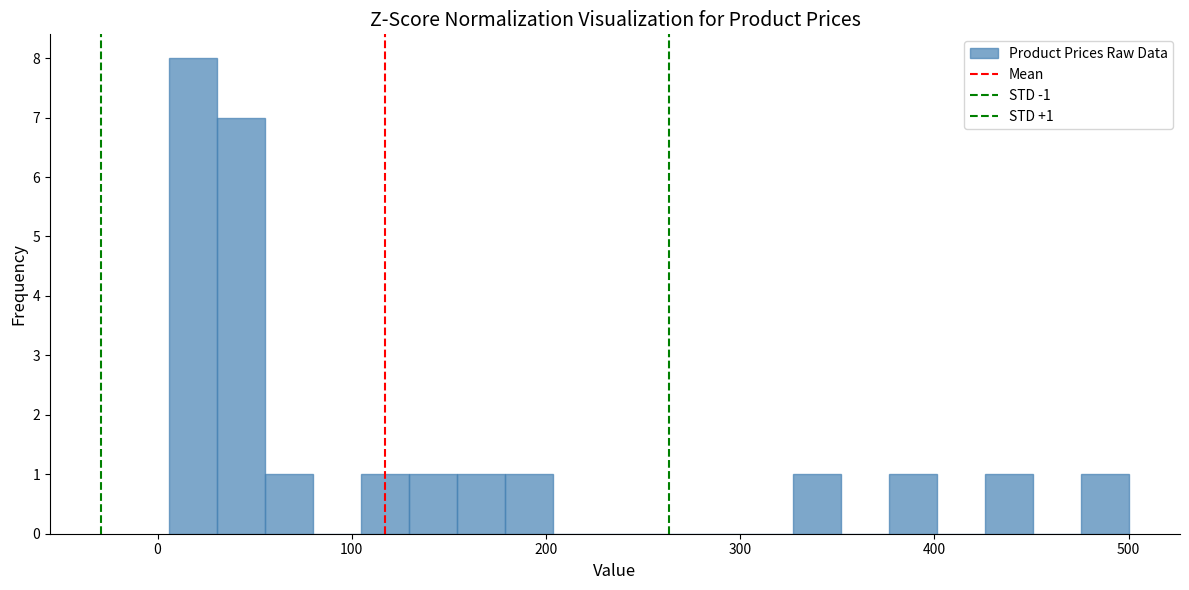

Read against the x-axis, roughly where is the centre of the tallest bar?

20